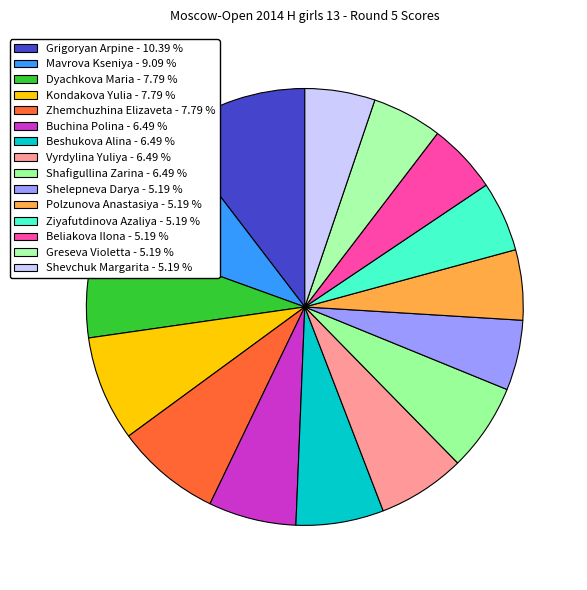

True or false: Polzunova Anastasiya accounts for 5% of the total.

True